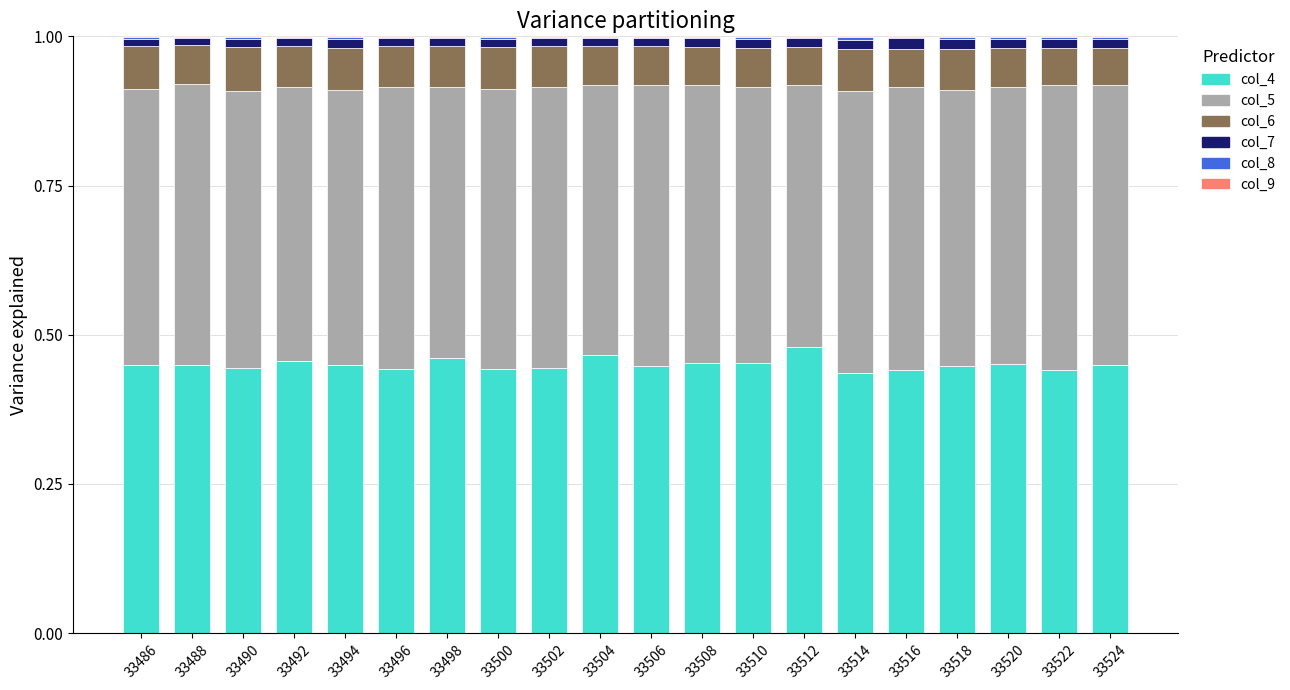

How many categories are shown in the chart?

20